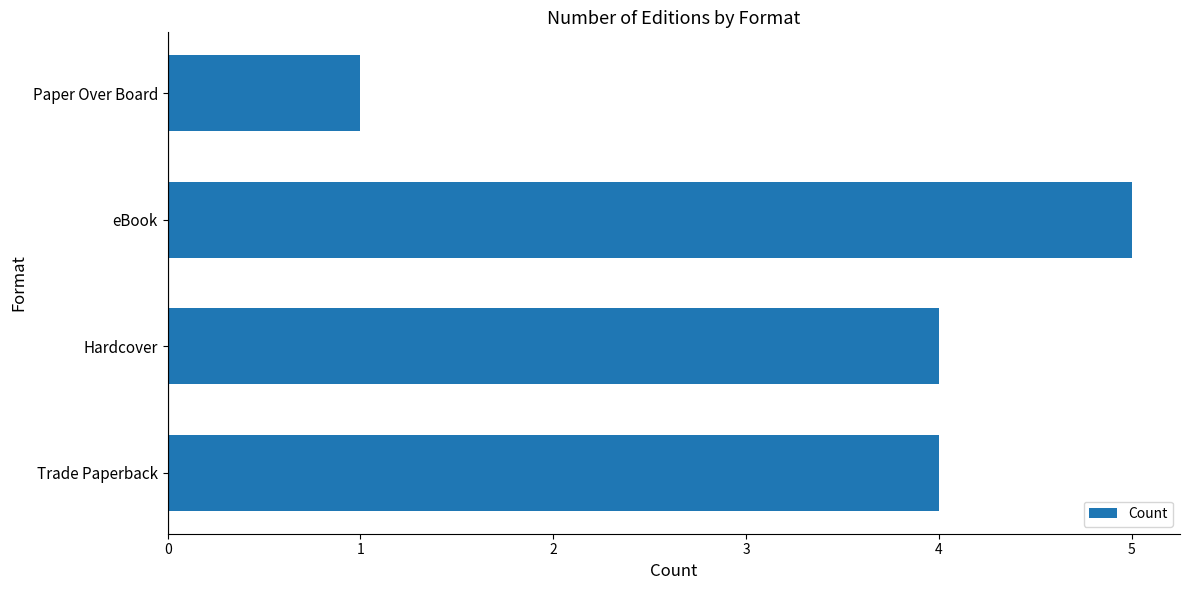

Reading bottom to top, extract all data points from this chart.

4	4	5	1